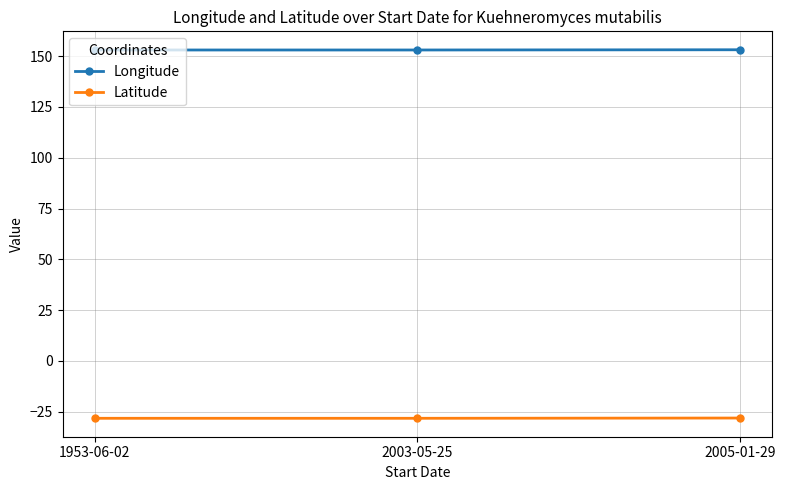

What is the value of the Latitude point at the 1st from the left?

-28.3